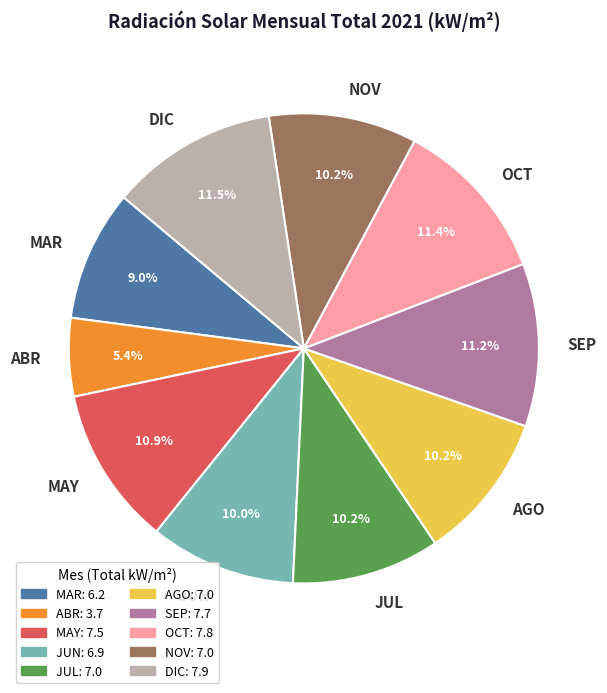

What is the total percentage of DIC and NOV?

21.7%